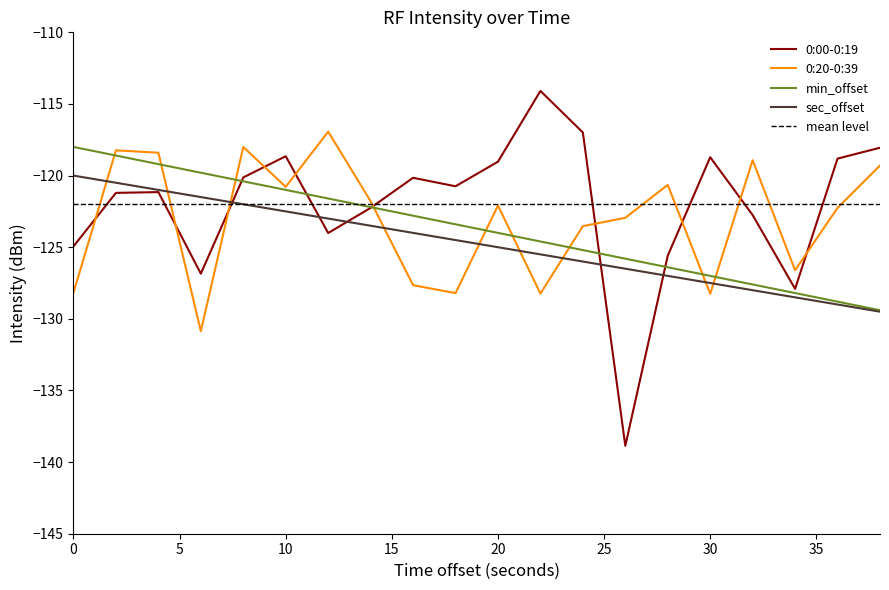

Reading left to right, transcribe all the data shown in this chart.

0:00-0:19: 0=-124.9	2=-121.2	4=-121.2	6=-126.8	8=-120.1	10=-118.6	12=-124.0	14=-122.3	16=-120.2	18=-120.7	20=-119.0	22=-114.1	24=-117.0	26=-138.9	28=-125.6	30=-118.7	32=-122.8	34=-127.9	36=-118.8	38=-118.1
0:20-0:39: 0=-128.2	2=-118.2	4=-118.4	6=-130.9	8=-118.0	10=-120.8	12=-116.9	14=-121.8	16=-127.7	18=-128.2	20=-122.1	22=-128.2	24=-123.5	26=-122.9	28=-120.6	30=-128.3	32=-118.9	34=-126.6	36=-122.3	38=-119.3
min_vals: 0=-118.0	2=-118.6	4=-119.2	6=-119.8	8=-120.4	10=-121.0	12=-121.6	14=-122.2	16=-122.8	18=-123.4	20=-124.0	22=-124.6	24=-125.2	26=-125.8	28=-126.4	30=-127.0	32=-127.6	34=-128.2	36=-128.8	38=-129.4
sec_offset: 0=-120.0	2=-120.5	4=-121.0	6=-121.5	8=-122.0	10=-122.5	12=-123.0	14=-123.5	16=-124.0	18=-124.5	20=-125.0	22=-125.5	24=-126.0	26=-126.5	28=-127.0	30=-127.5	32=-128.0	34=-128.5	36=-129.0	38=-129.5